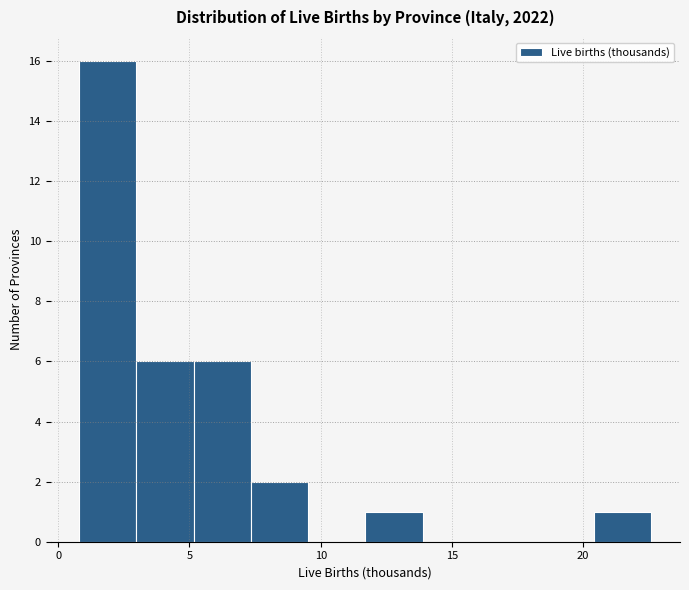

What is the height of the bar covering 20.5 to 22.5 on the x-axis? Neither the bar edges nor the heights are printed on the chart, so give them approximately, as read against the axes.

1